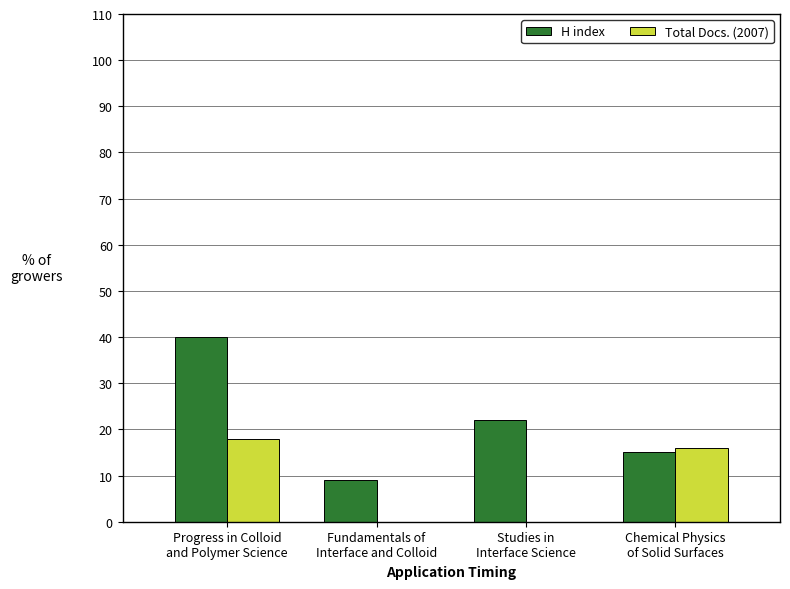

What is the maximum value shown in the chart?

40